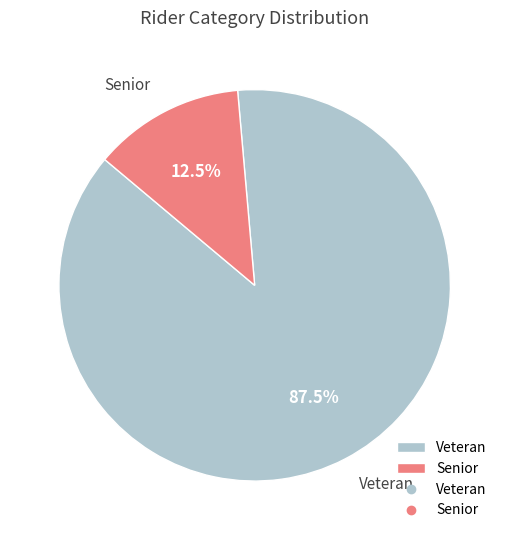

Which slice is the largest?

Veteran